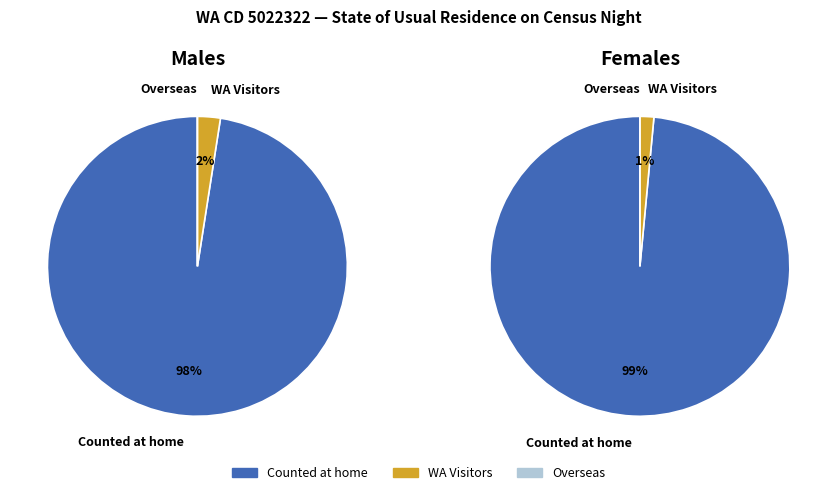

How many slices are in this pie chart?

3